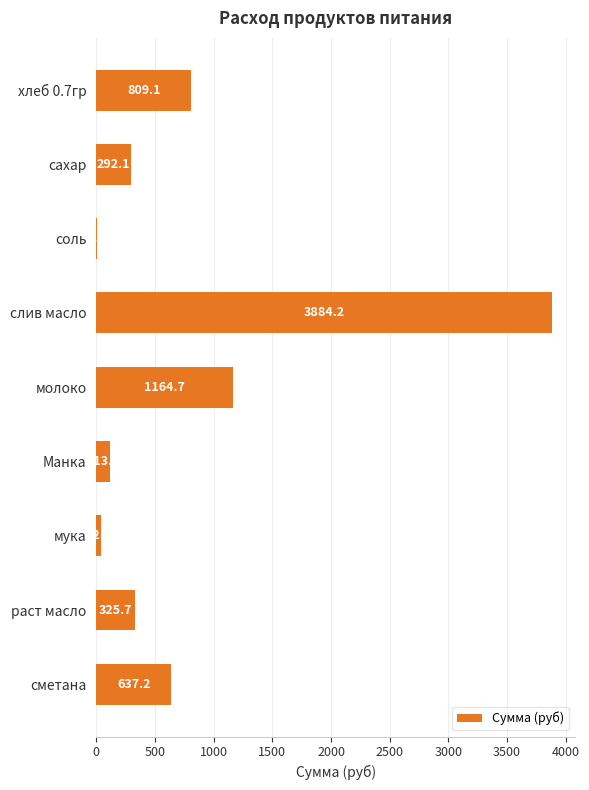

Approximately how many times larger is the value at сахар compared to хлеб 0.7гр?

0.4